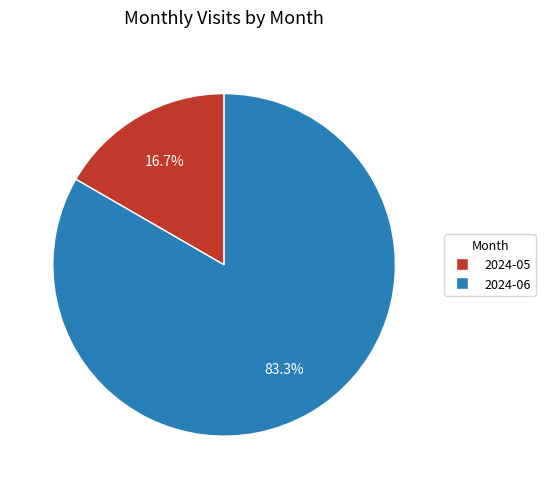

Which has a higher value, 2024-05 or 2024-06?

2024-06